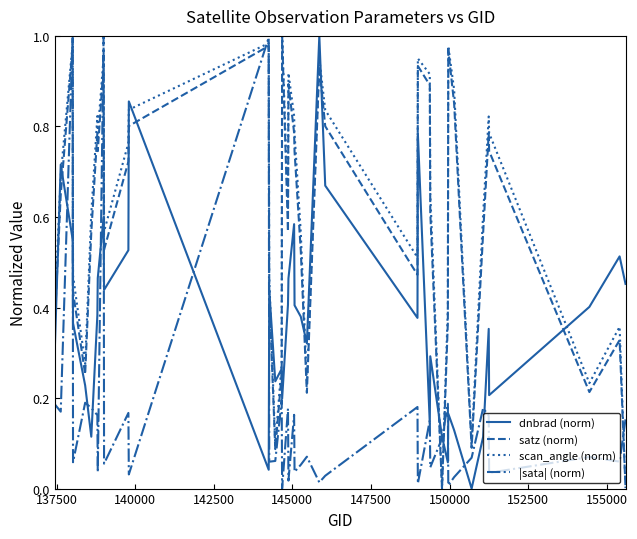

After their last crossing, which series has the higher values: scan_angle (norm) or |sata| (norm)?

|sata| (norm)